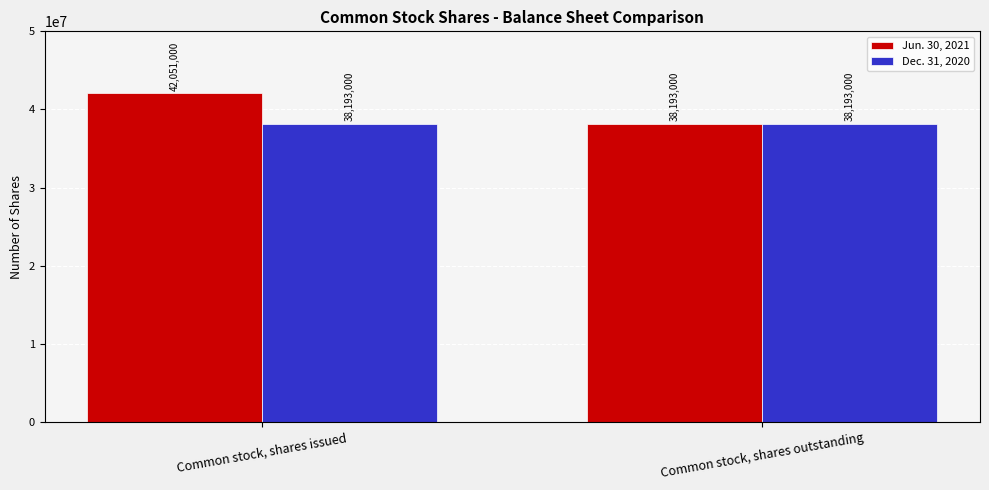

Which label corresponds to the largest value in the chart?

Common stock, shares issued